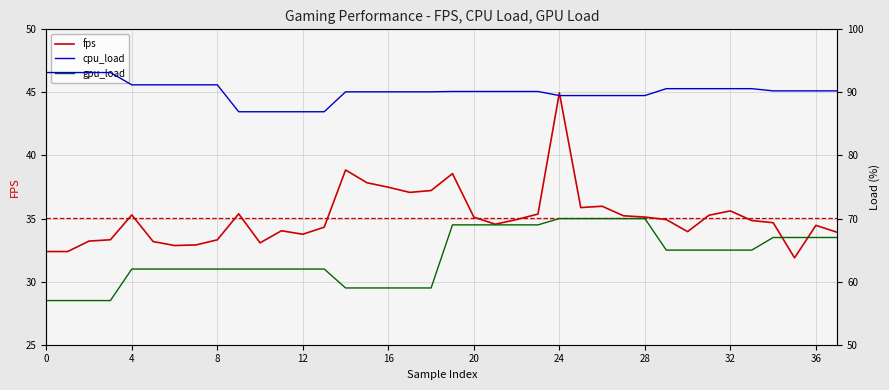

What is the total value across all series at 23?

194.5